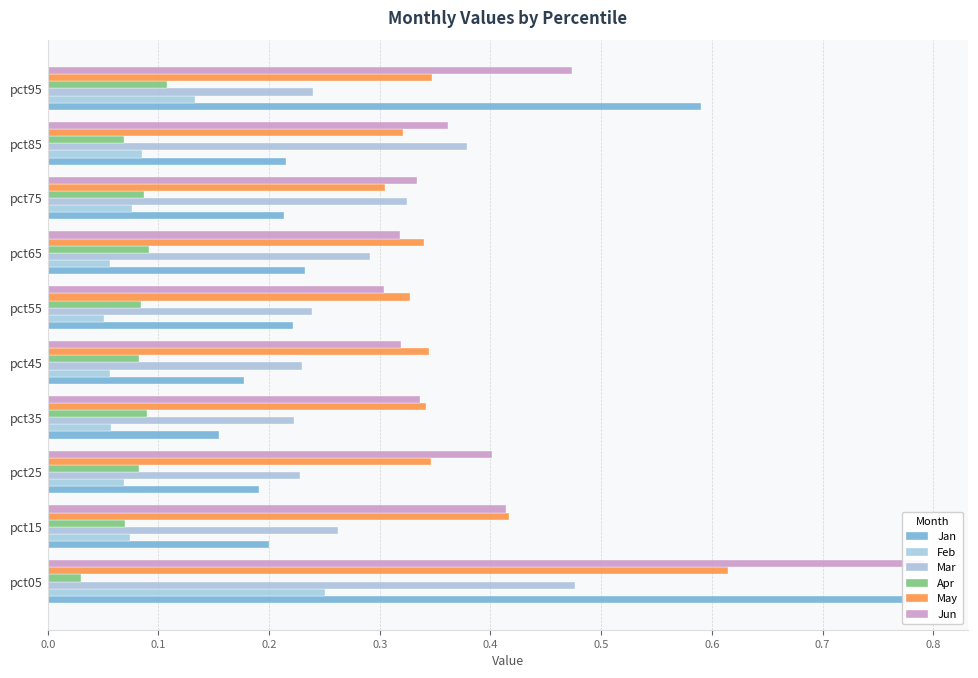

Count the number of data series in this chart.

6